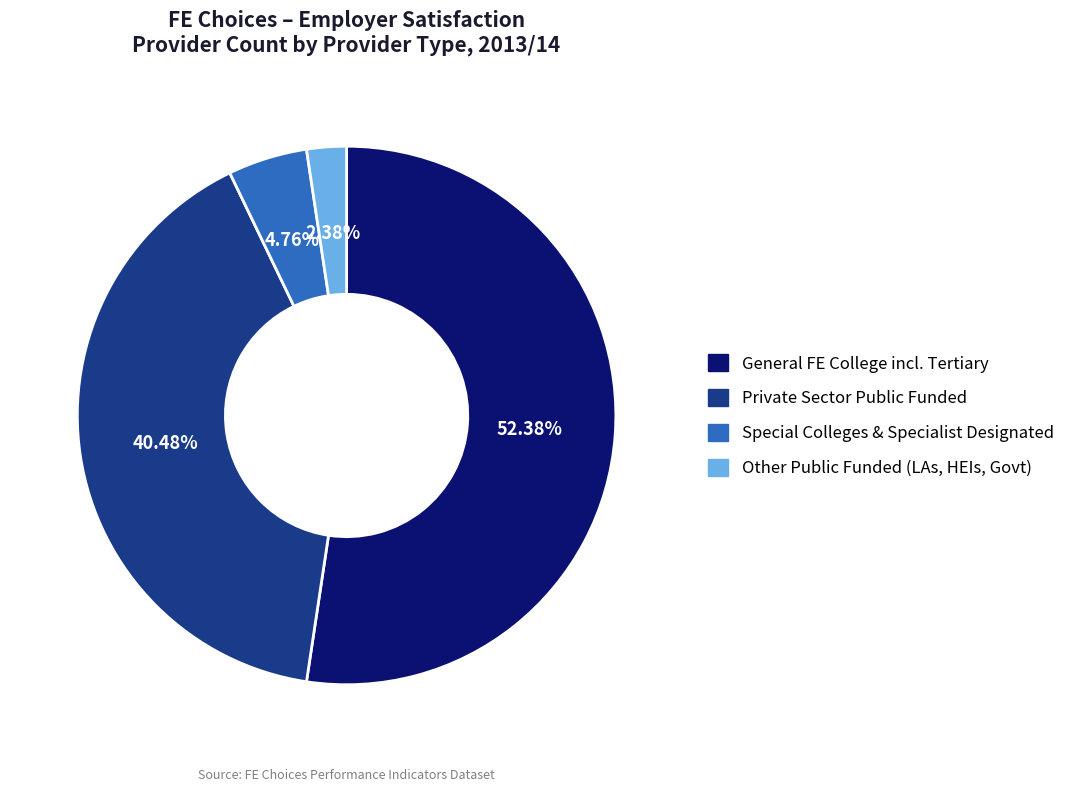

Is there a majority slice in this chart?

Yes